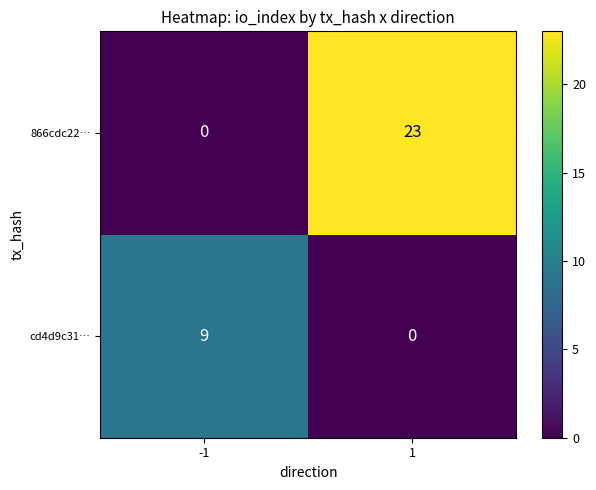

What is the greatest value displayed?

23